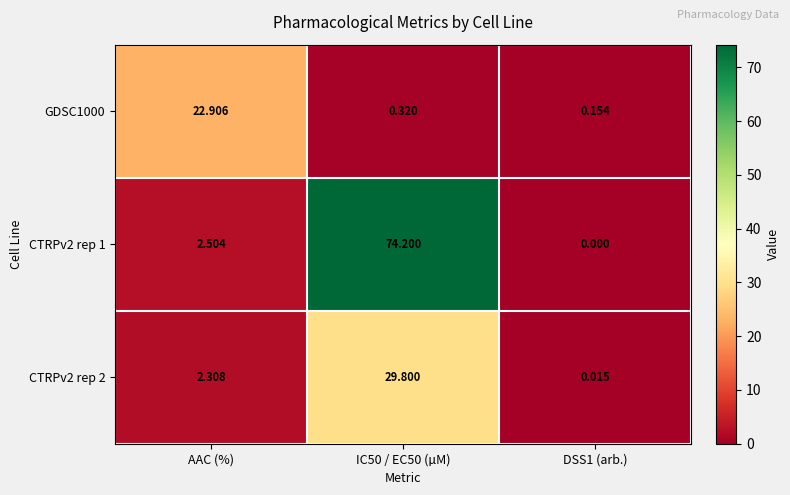

At which label does GDSC1000 reach its peak?

AAC (%)